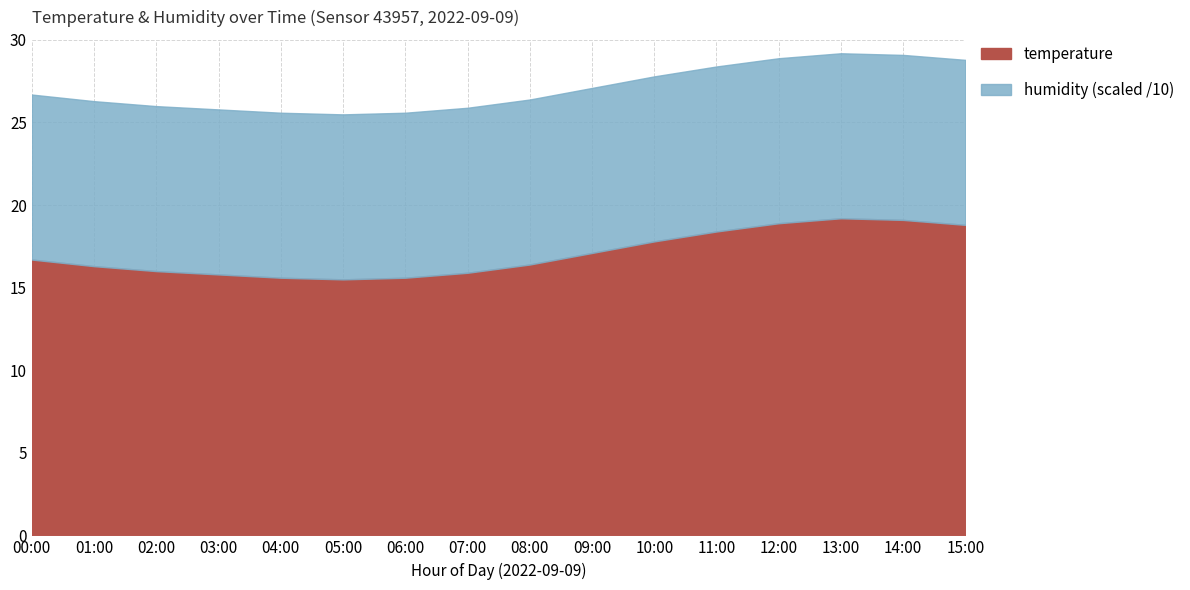

What is the label of the 14th point from the left?

13:00